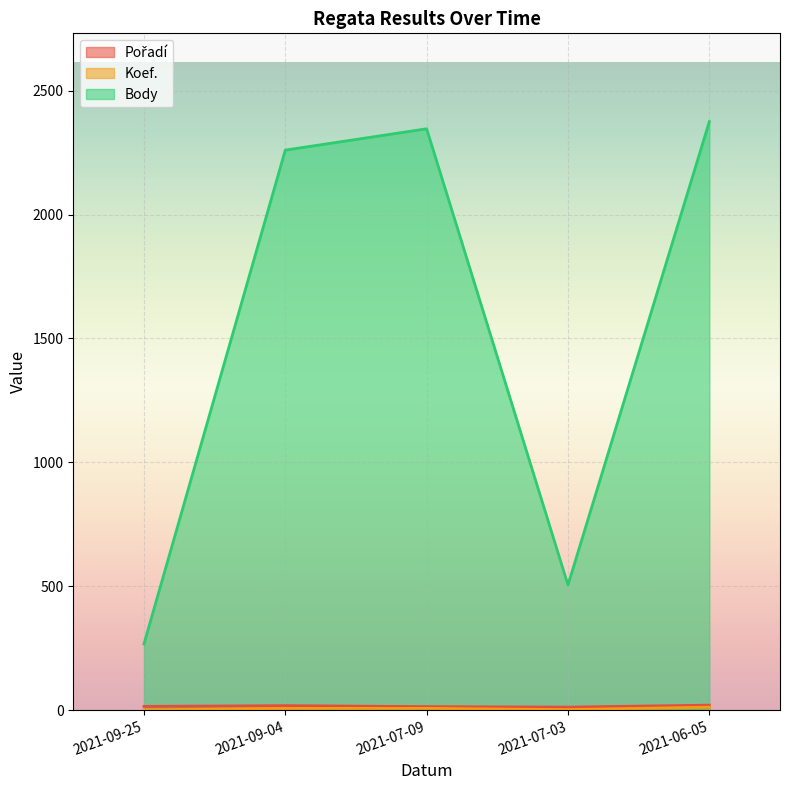

Rank the series at 2021-07-09 from highest to lowest value.

Body, Pořadí, Koef.